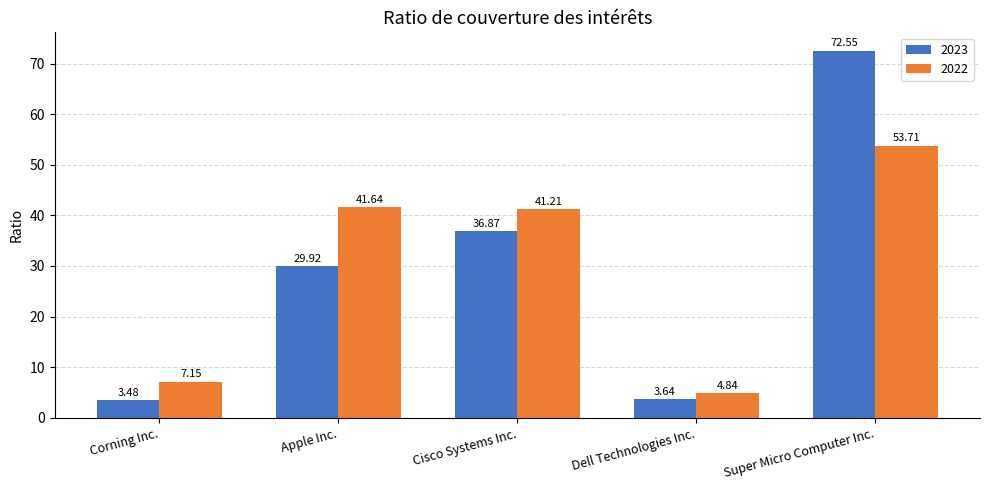

What is the average value of the 2023 series?

29.3